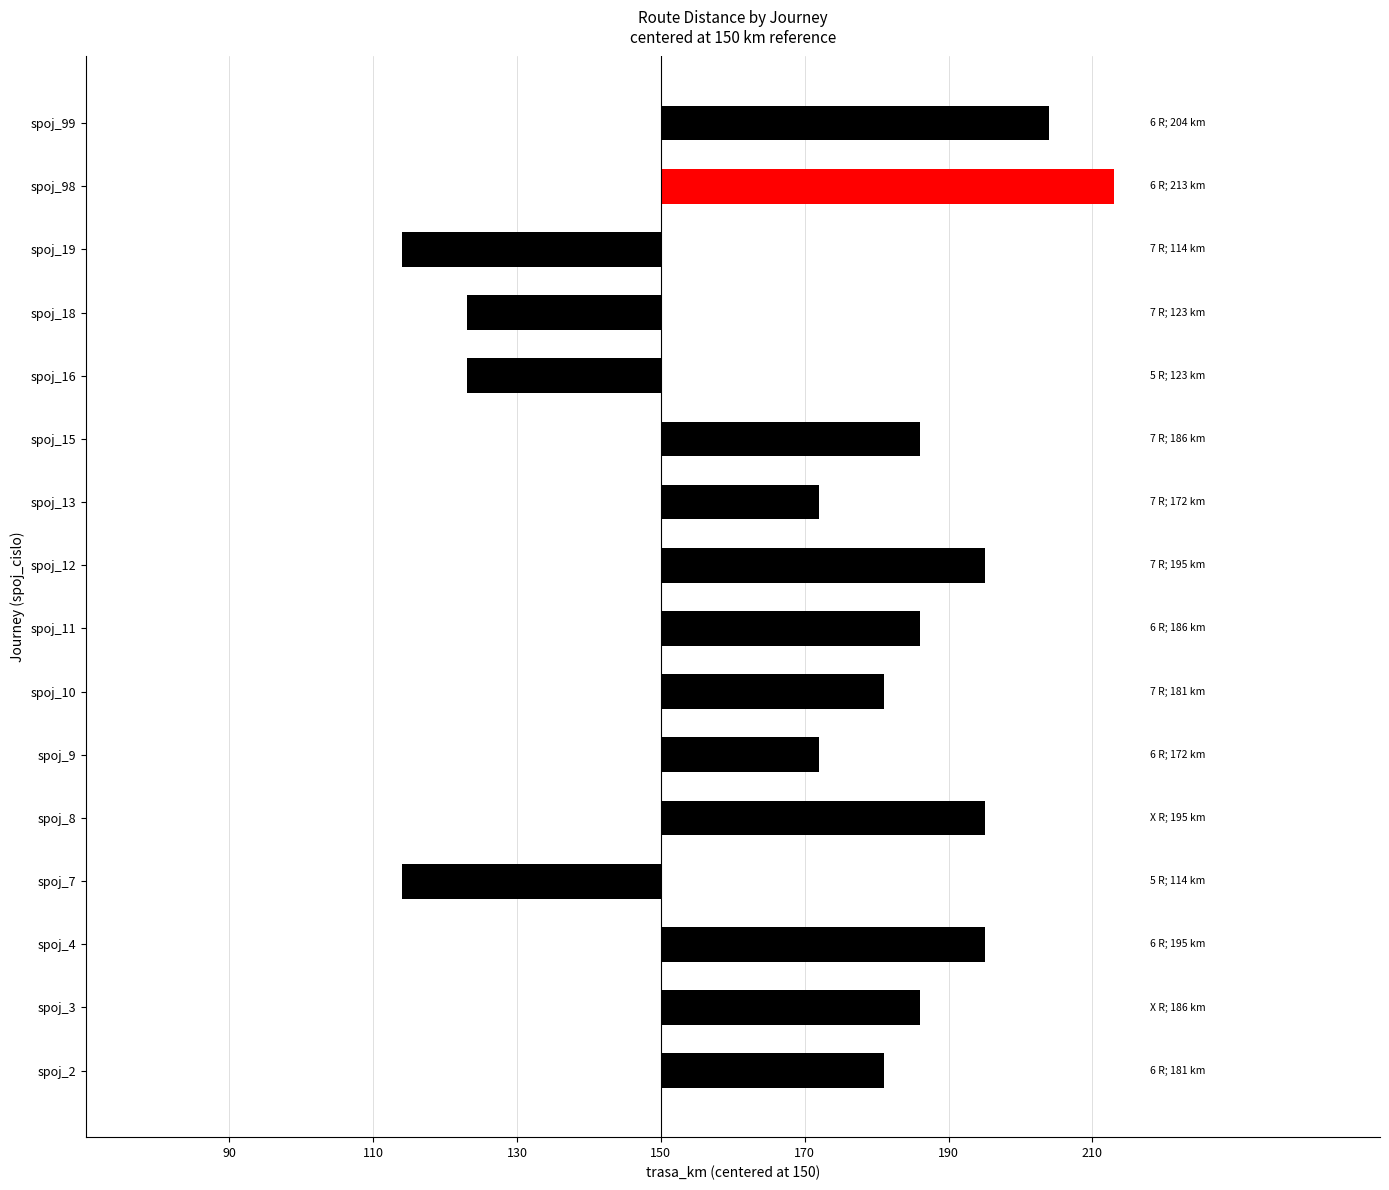

Does the chart contain any negative values?

Yes